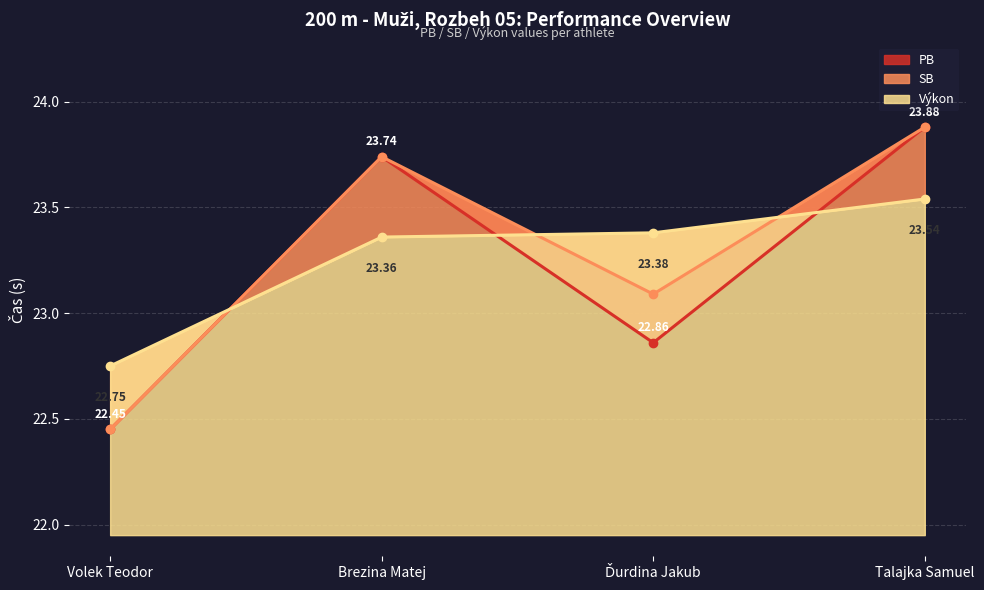

What is the label of the 2nd point from the left?

Brezina Matej